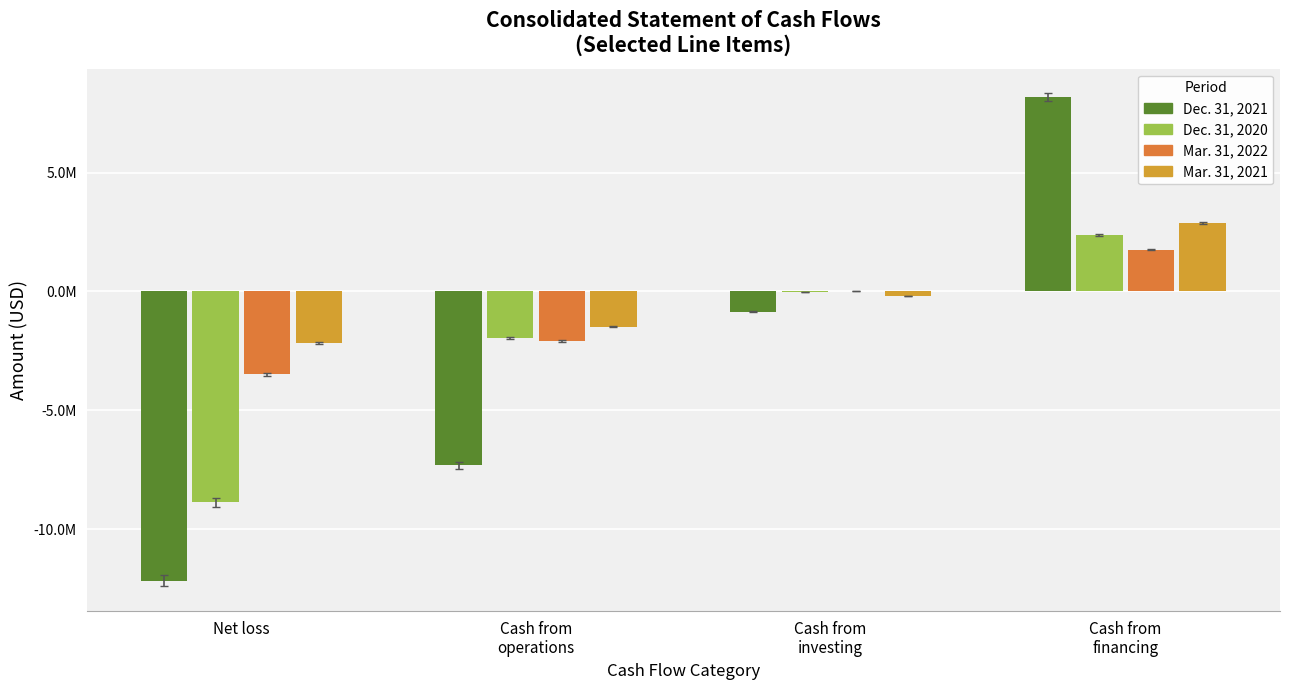

What are all the series names shown in the legend?

Dec. 31, 2021, Dec. 31, 2020, Mar. 31, 2022, Mar. 31, 2021